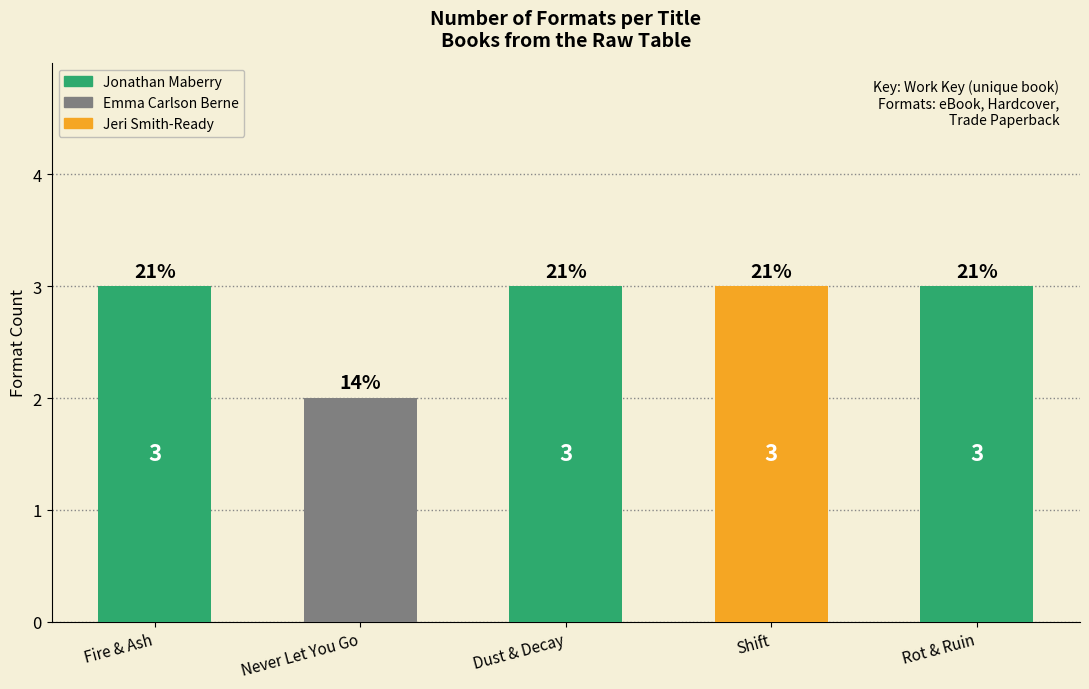

What is the label of the 4th bar from the right?

Never Let You Go